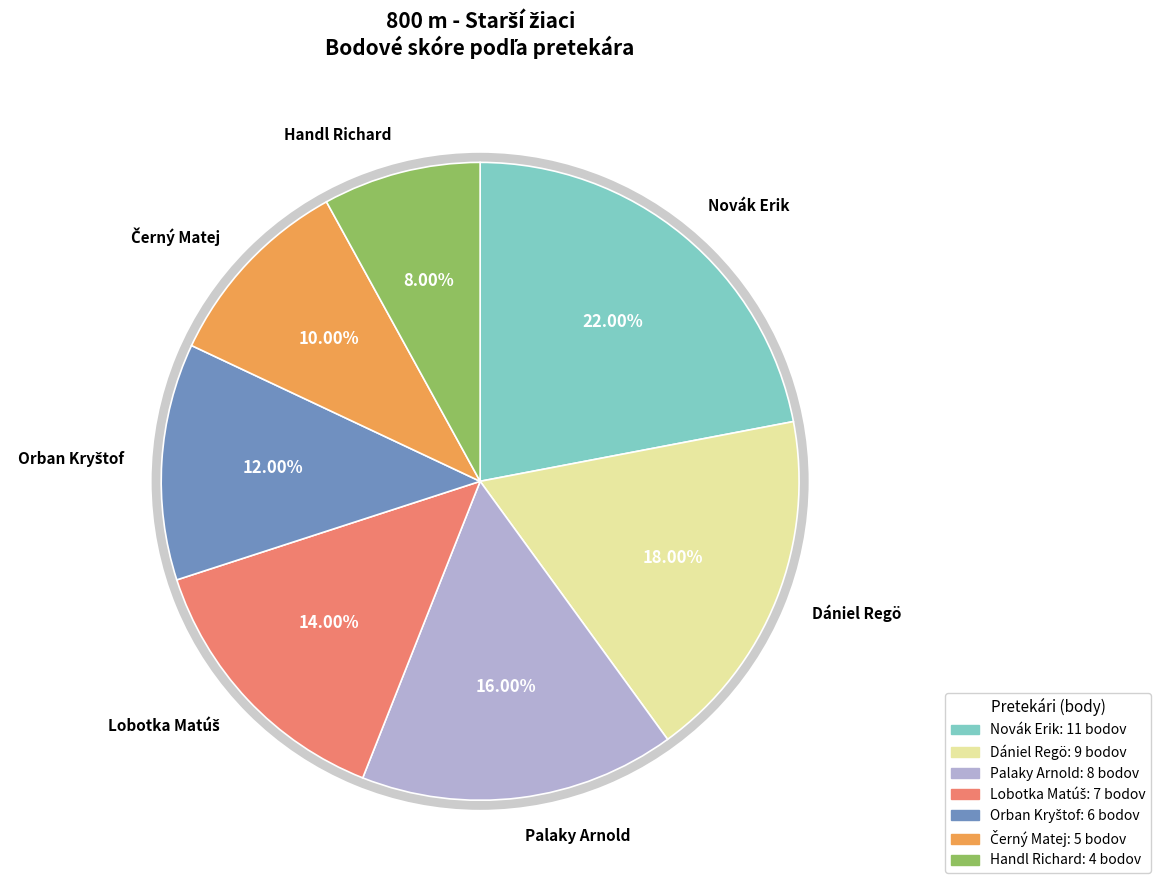

What percentage do Palaky Arnold and Lobotka Matúš together represent?

30.0%